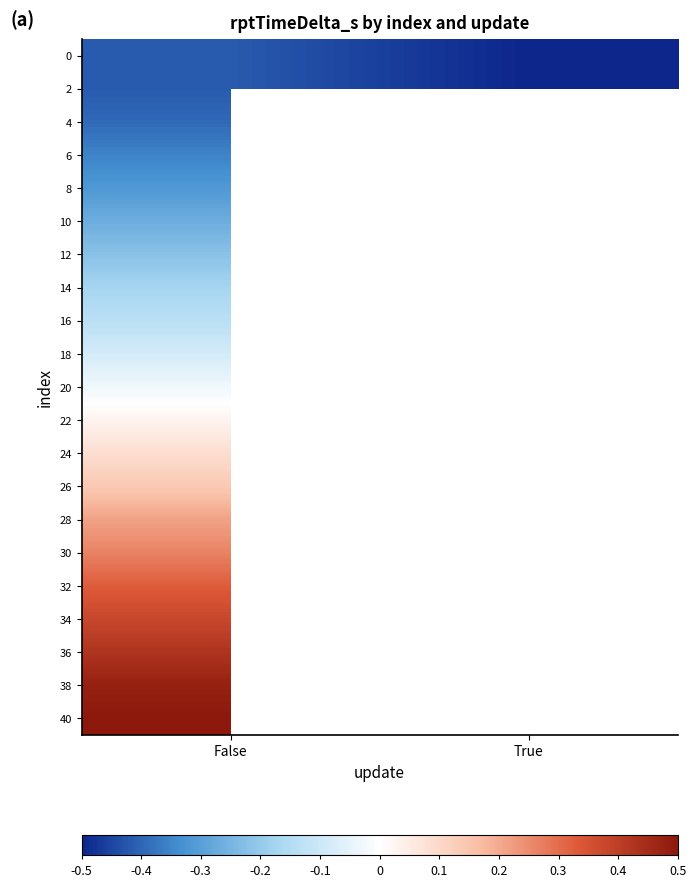

Which category has the highest value in the 2 series?

False